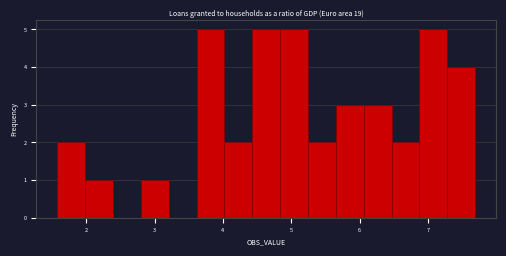

What is the height of the bar covering 6.1 to 6.5 on the x-axis? Neither the bar edges nor the heights are printed on the chart, so give them approximately, as read against the axes.

3